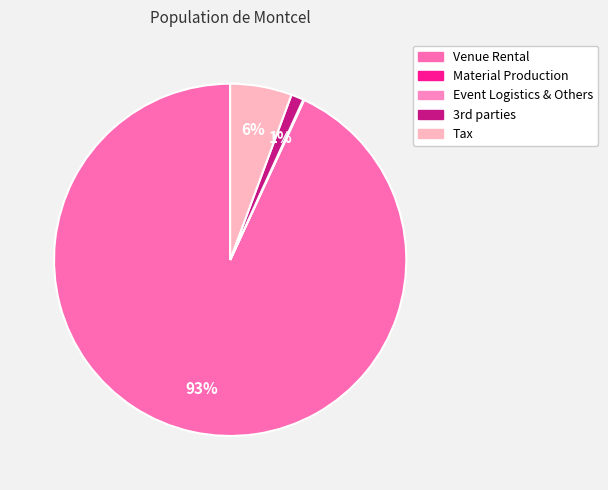

How many segments does this pie chart have?

5